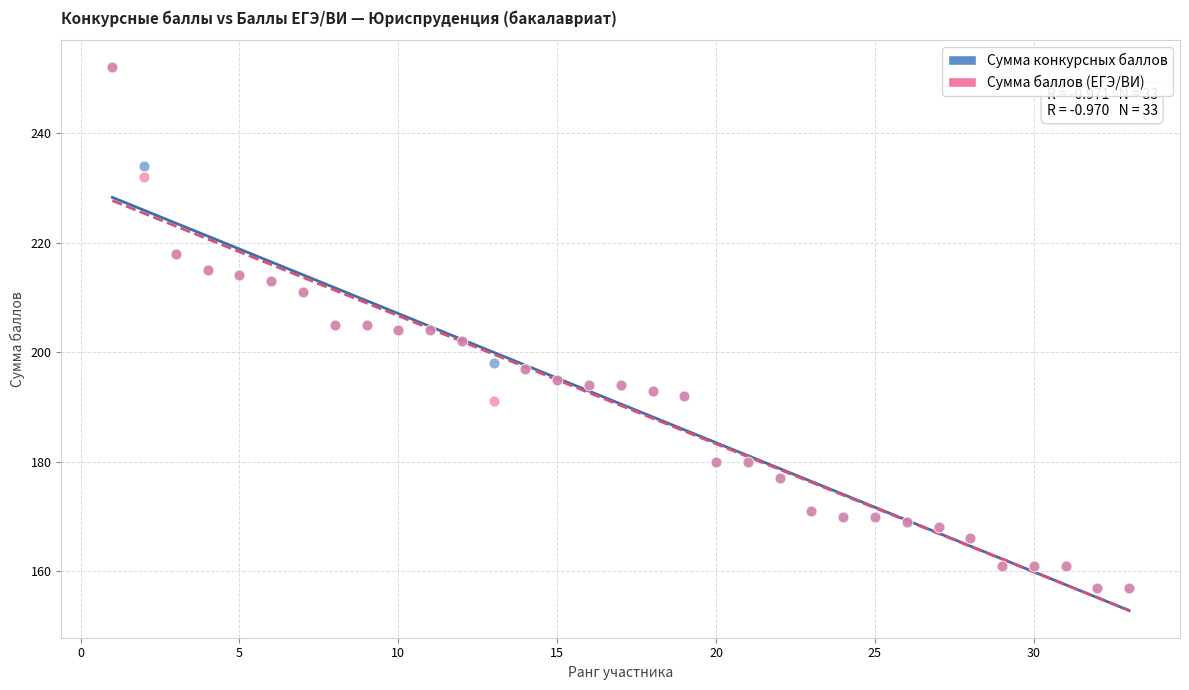

What are all the series names shown in the legend?

Сумма конкурсных баллов, Сумма баллов (ЕГЭ/ВИ)